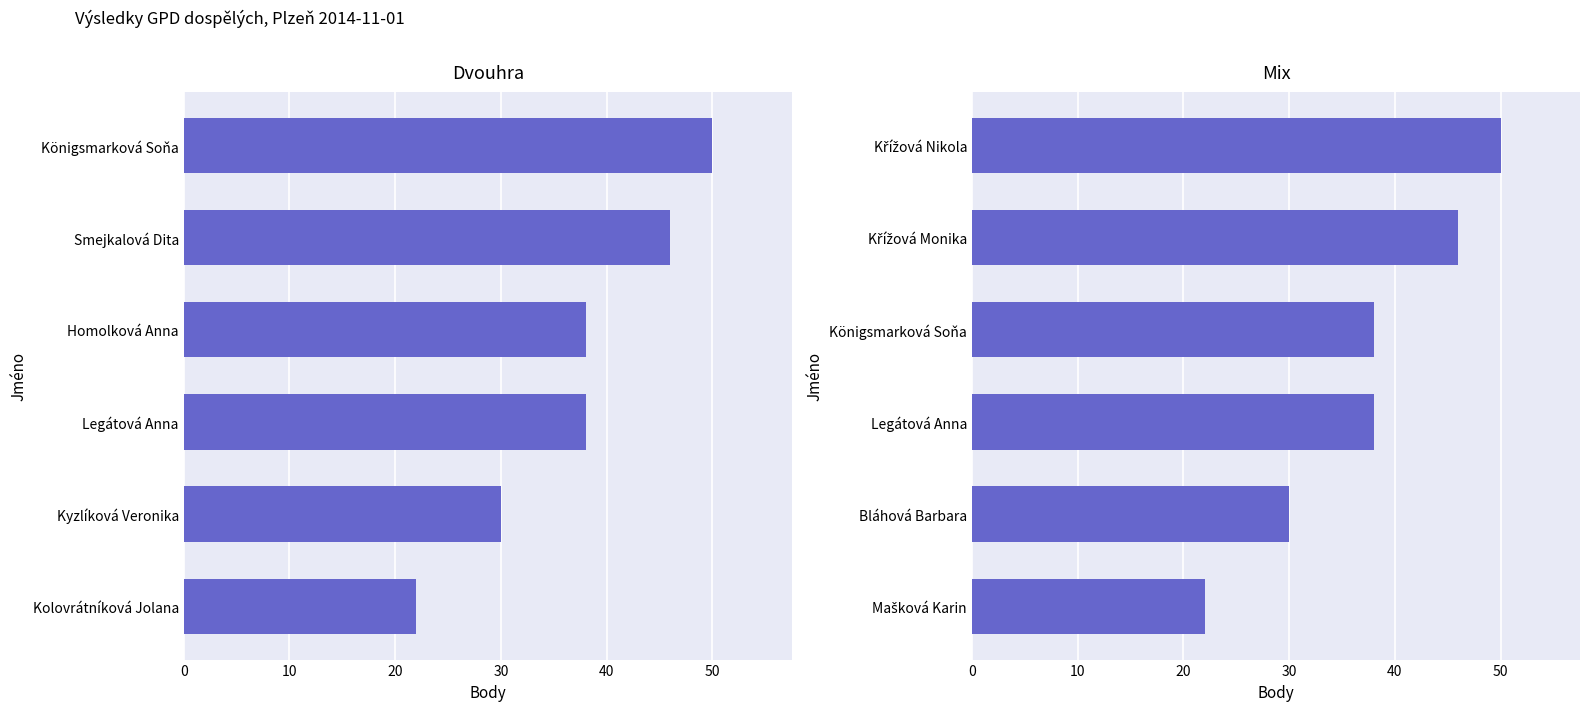

Reading right to left, transcribe all the data shown in this chart.

Dvouhra Body: 22	30	38	38	46	50
Mix Body: 22	30	38	38	46	50